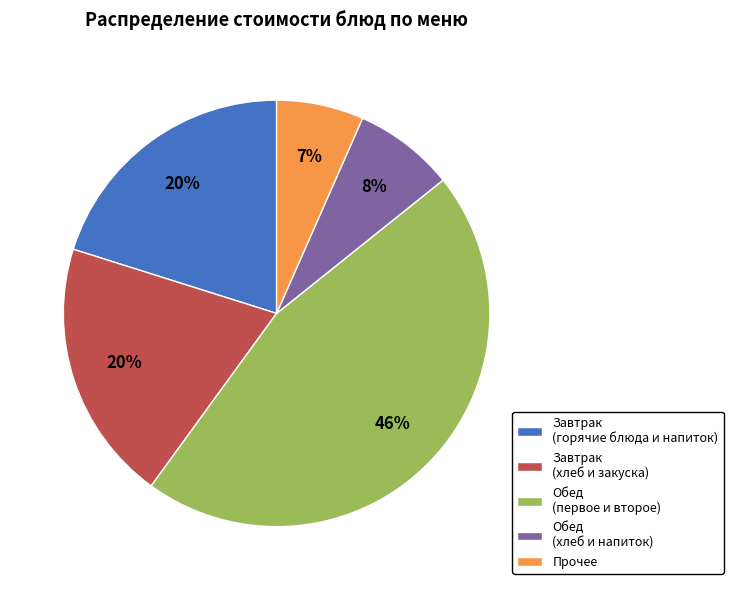

Is there any slice that represents more than half of the pie?

No